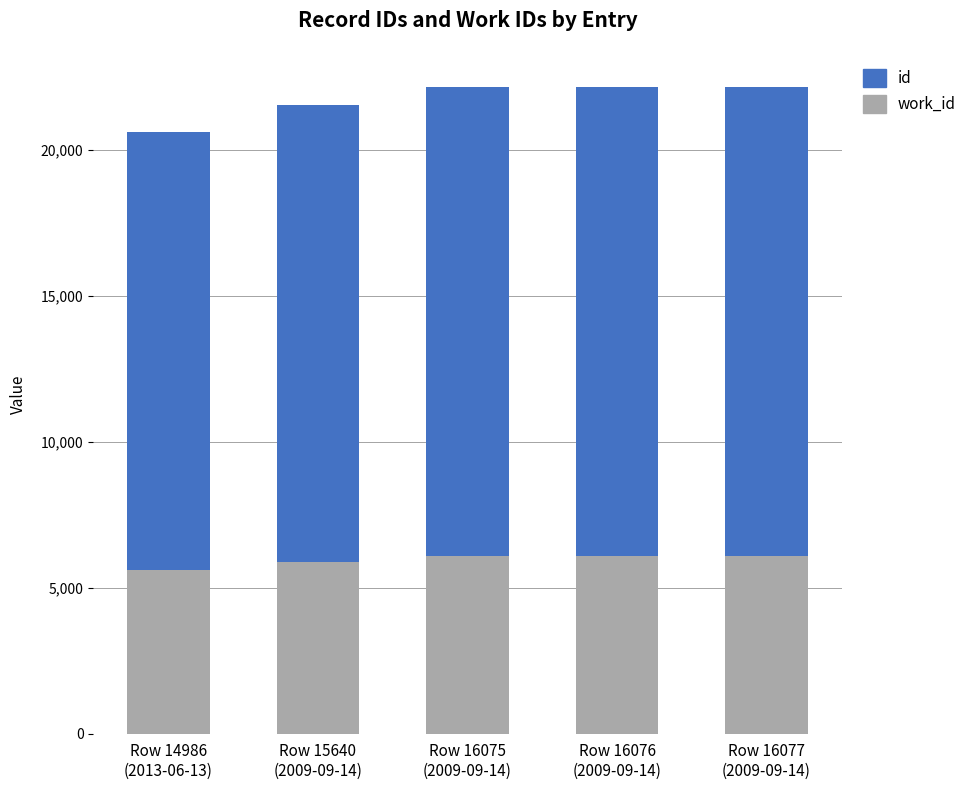

The work_id series shows 8053 at Row 16076
(2009-09-14). True or false?

False